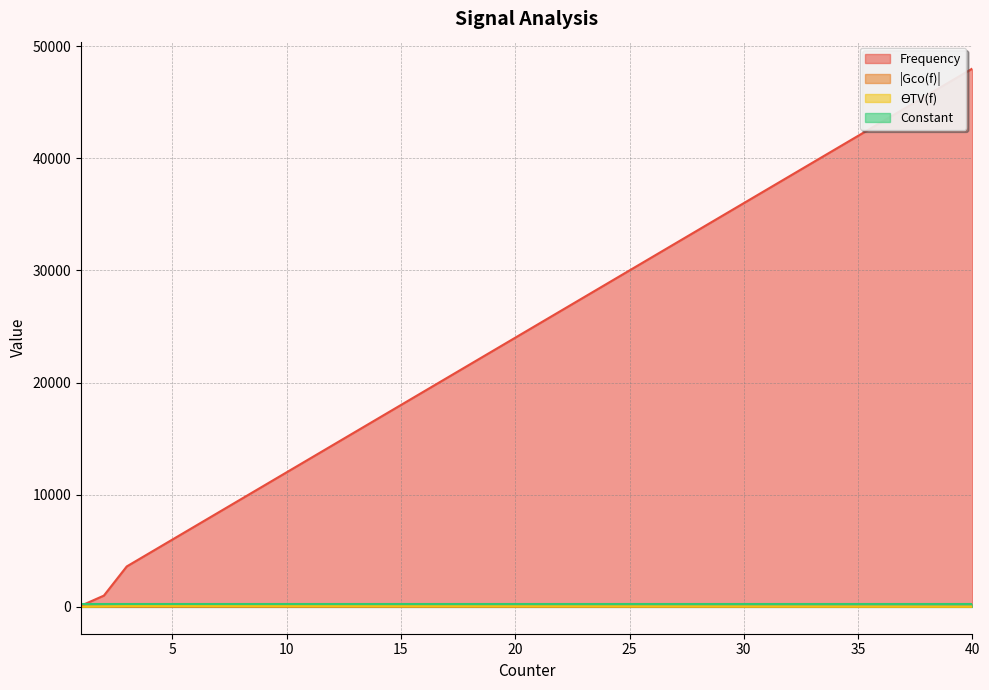

What is the highest value of the Frequency series?

48000.0